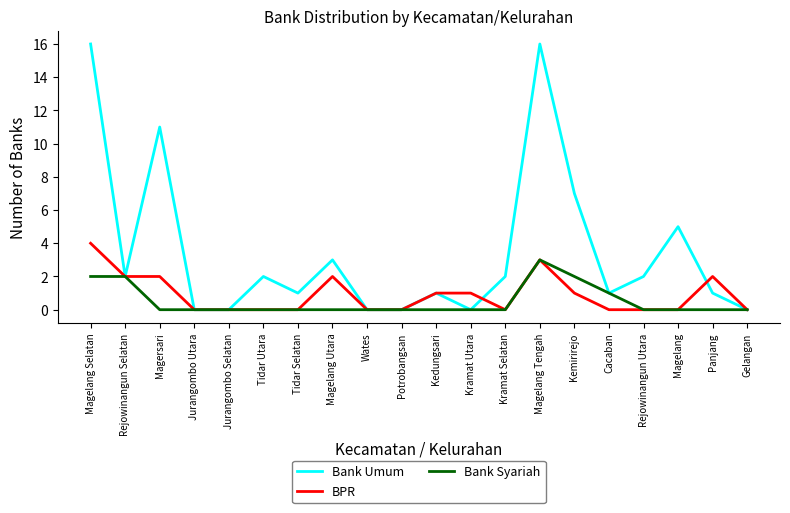

How many series are shown in this chart?

3